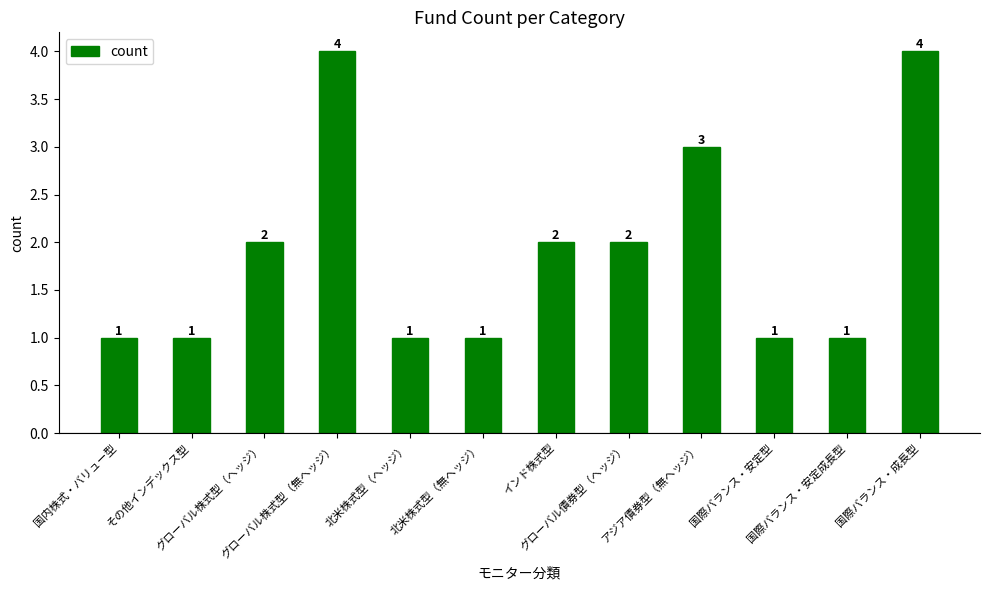

What is the difference between the values at グローバル債券型（ヘッジ） and 国際バランス・安定成長型?

1